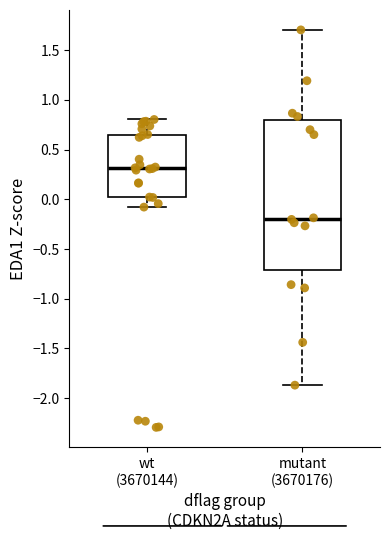

Reading left to right, transcribe this box plot: for each box, give where its median line is, the range the box spans, and where its two whiskers end, as read against the y-axis. The values are not printed on the chart, so give them approximately, as read against the axis.

wt (3670144): median 0.30, box 0.00 to 0.65, whiskers -0.10 to 0.80
mutant (3670176): median -0.20, box -0.70 to 0.80, whiskers -1.85 to 1.70